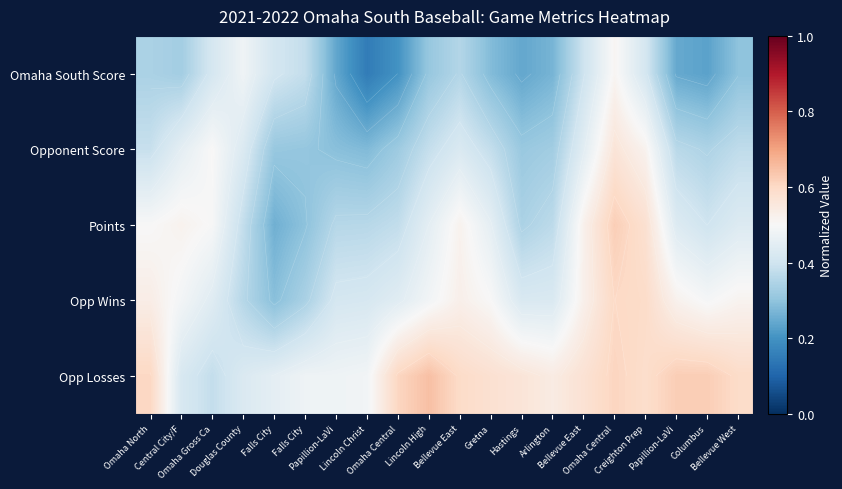

At which category does the chart reach its peak across all series?

Lincoln High